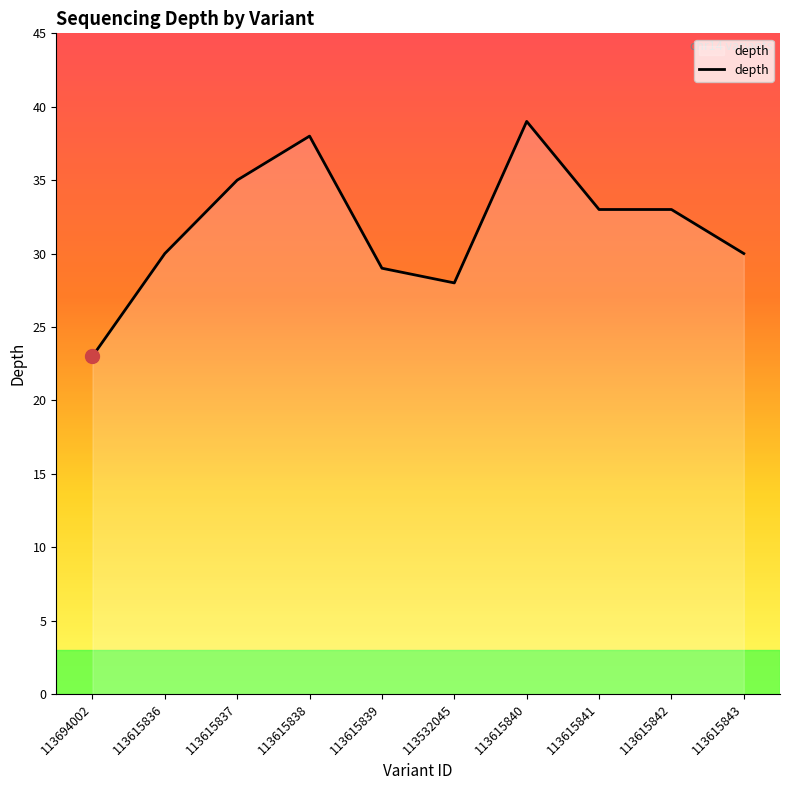

Where does the data first go above 33?

113615837